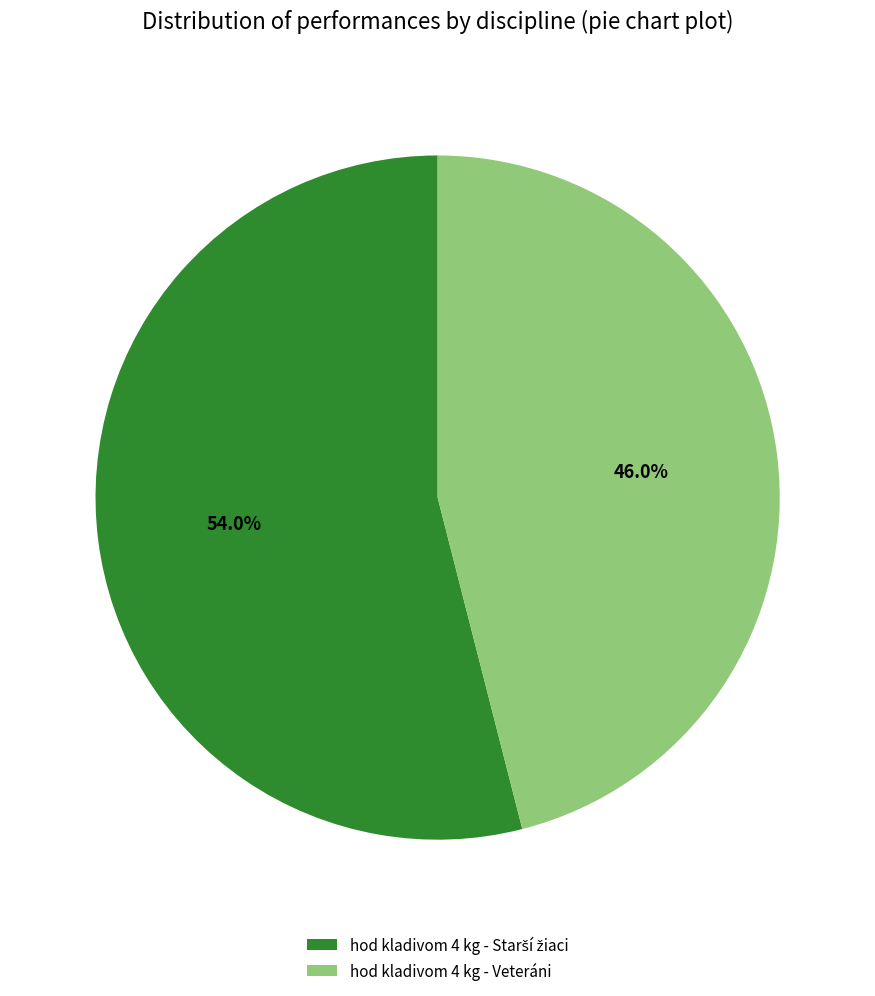

Count the number of slices in the pie.

2